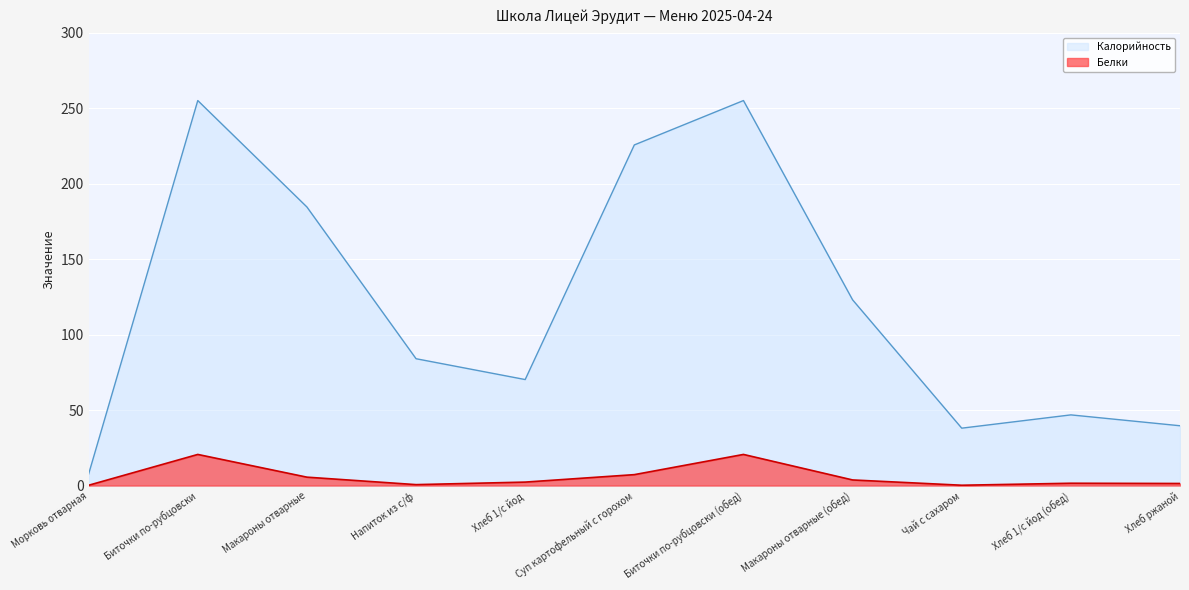

What is the total value across all series at Чай с сахаром?

38.2